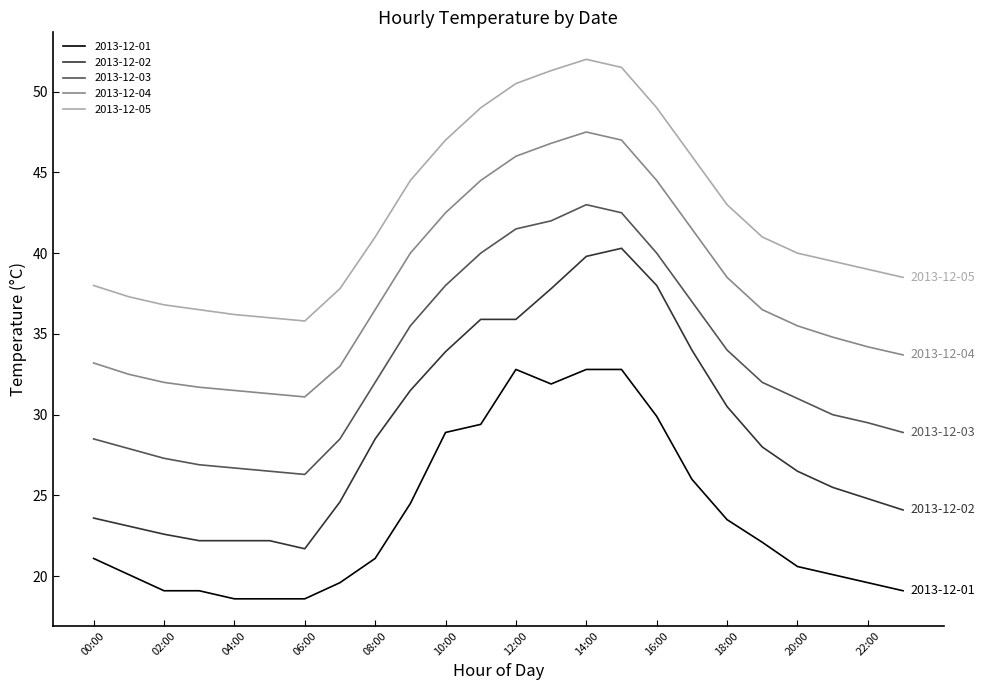

What are all the series names shown in the legend?

2013-12-01, 2013-12-02, 2013-12-03, 2013-12-04, 2013-12-05